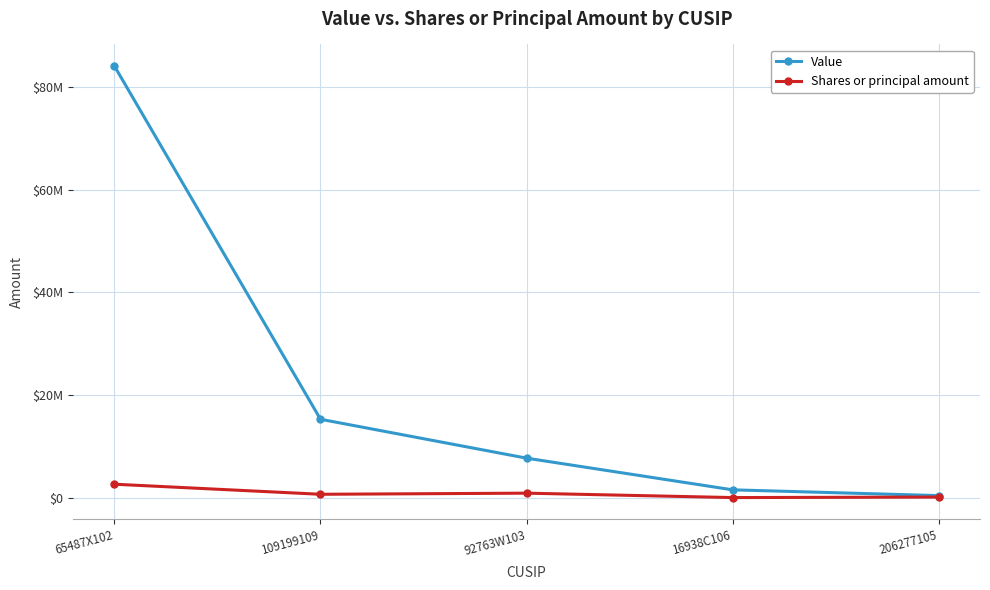

Reading right to left, what are all the values shown in this chart?

Value: 206277105=399000	16938C106=1522000	92763W103=7697000	109199109=15276000	65487X102=84115000
Shares or principal amount: 206277105=113549	16938C106=16500	92763W103=875600	109199109=657600	65487X102=2619593